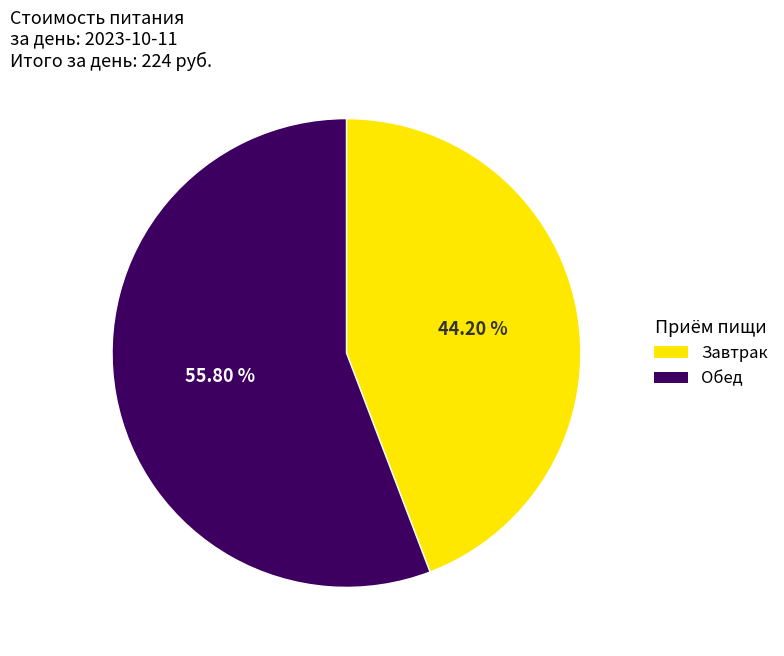

How many segments does this pie chart have?

2